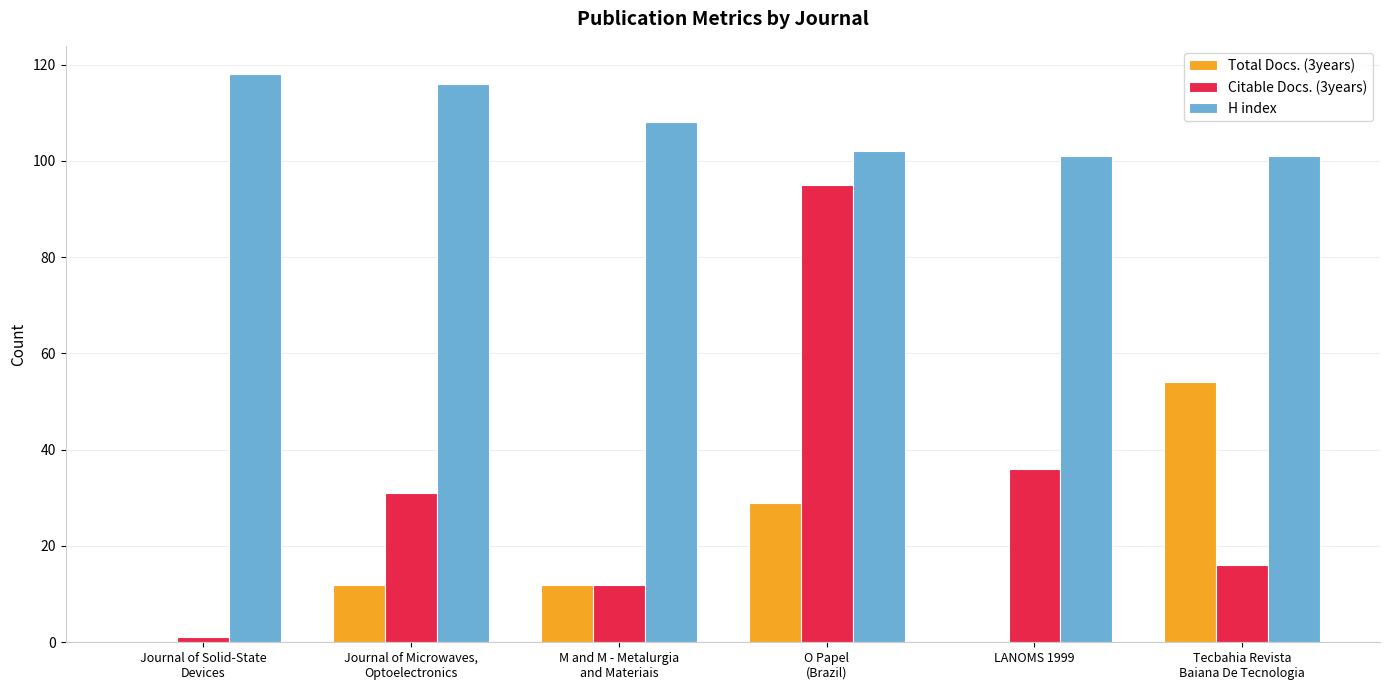

The value of Total Docs. (3years) at LANOMS 1999 is 35. True or false?

False